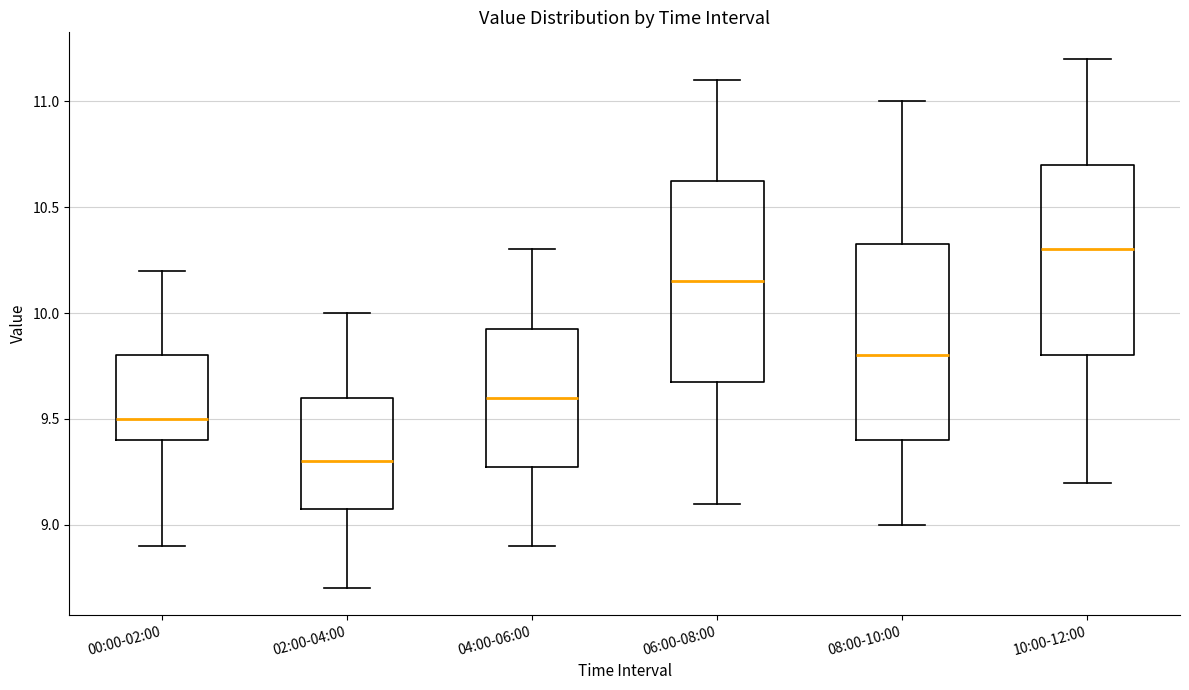

Reading left to right, transcribe this box plot: for each box, give where its median line is, the range the box spans, and where its two whiskers end, as read against the y-axis. The values are not printed on the chart, so give them approximately, as read against the axis.

00:00-02:00: median 9.50, box 9.40 to 9.80, whiskers 8.90 to 10.20
02:00-04:00: median 9.30, box 9.10 to 9.60, whiskers 8.70 to 10.00
04:00-06:00: median 9.60, box 9.30 to 9.95, whiskers 8.90 to 10.30
06:00-08:00: median 10.15, box 9.70 to 10.65, whiskers 9.10 to 11.10
08:00-10:00: median 9.80, box 9.40 to 10.35, whiskers 9.00 to 11.00
10:00-12:00: median 10.30, box 9.80 to 10.70, whiskers 9.20 to 11.20